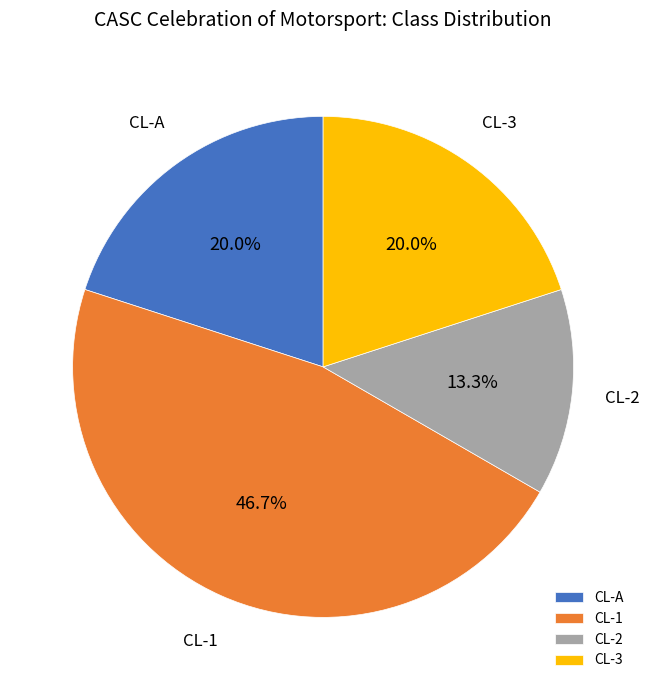

What percentage is NOT represented by CL-2?

86.7%